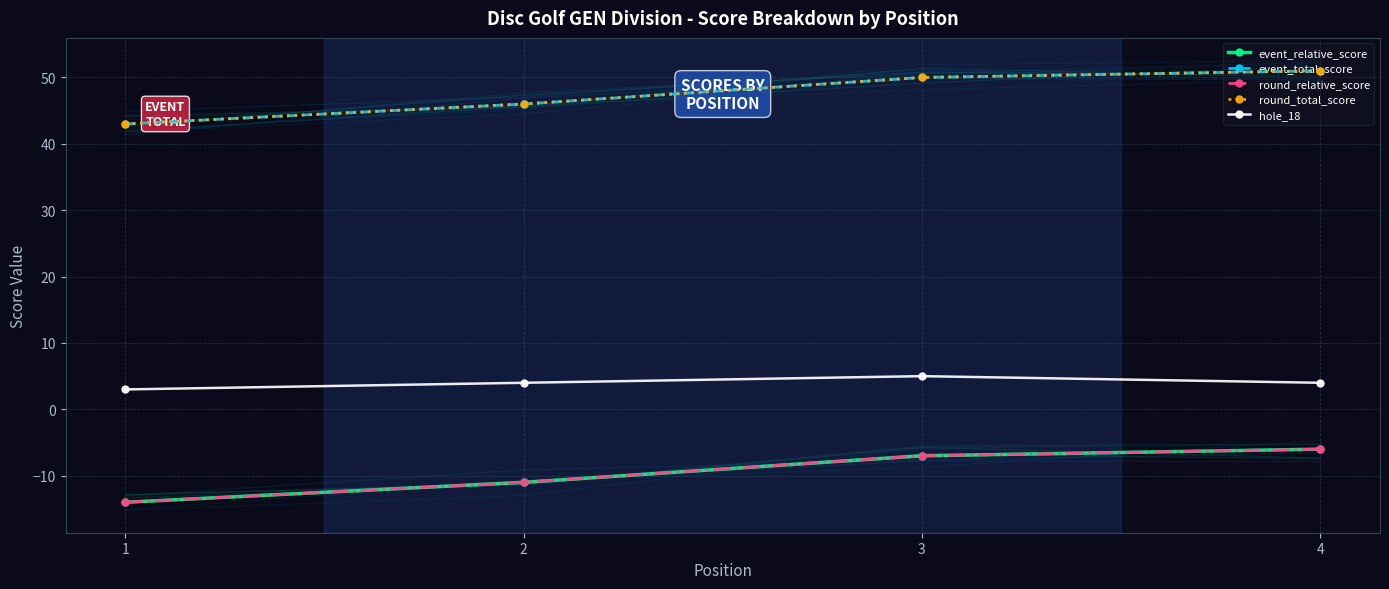

Is it true that event_relative_score equals -5 at 3?

False